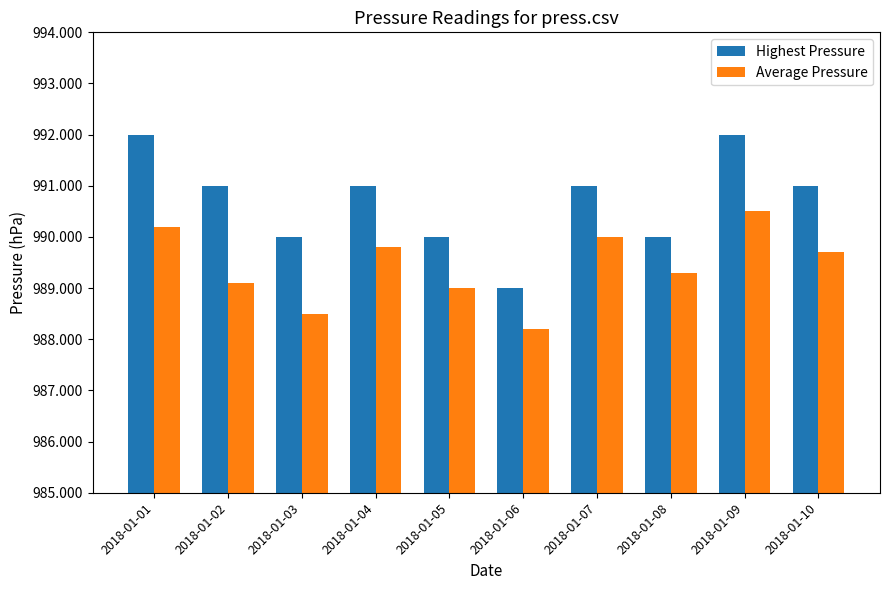

At which category is the sum across all series the highest?

2018-01-09